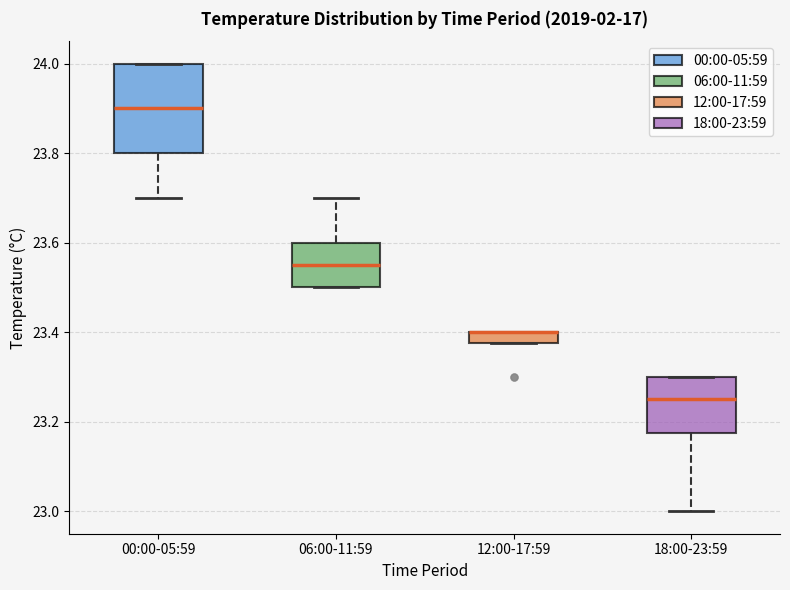

Which box is the tallest, from its lower edge to its upper edge?

00:00-05:59